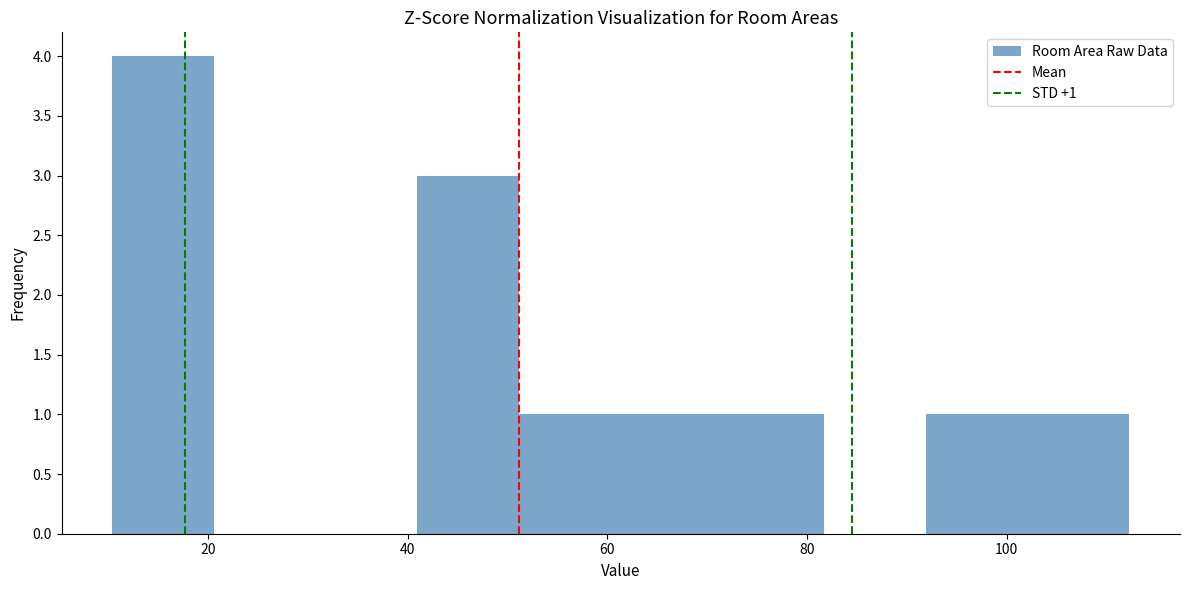

Over which range of the x-axis is the bar tallest?

10 to 20